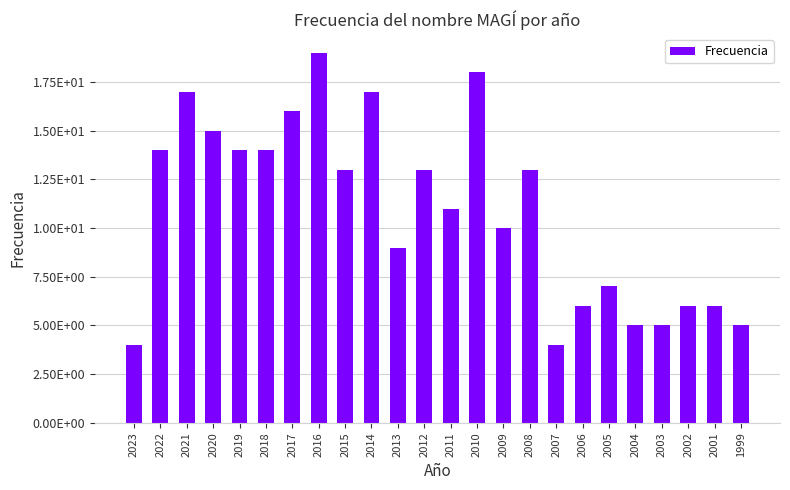

What is the ratio of the value at 2012 to the value at 2008?

1.0